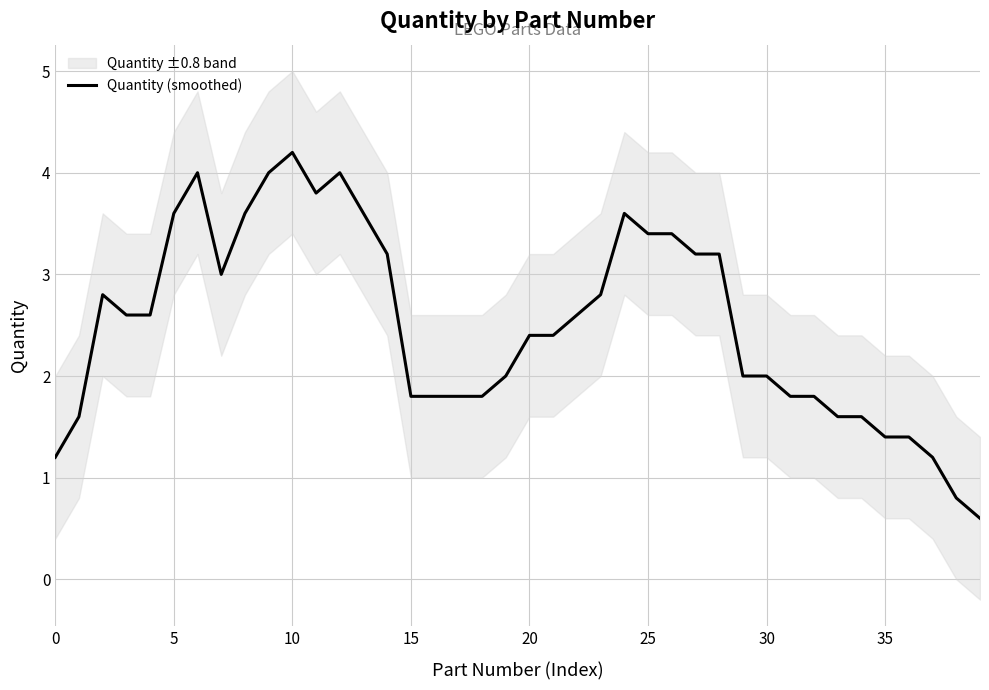

At which label does Quantity (smoothed) reach its peak?

10